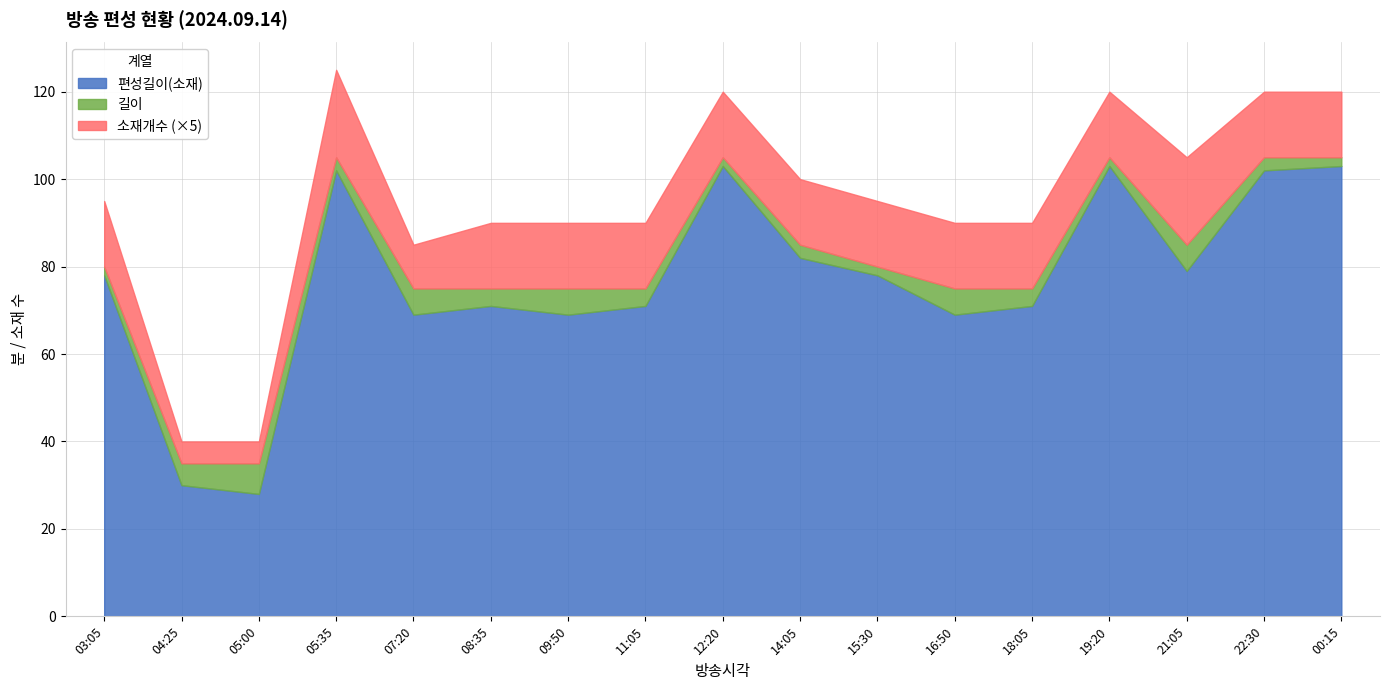

At which category is the sum across all series the highest?

05:35